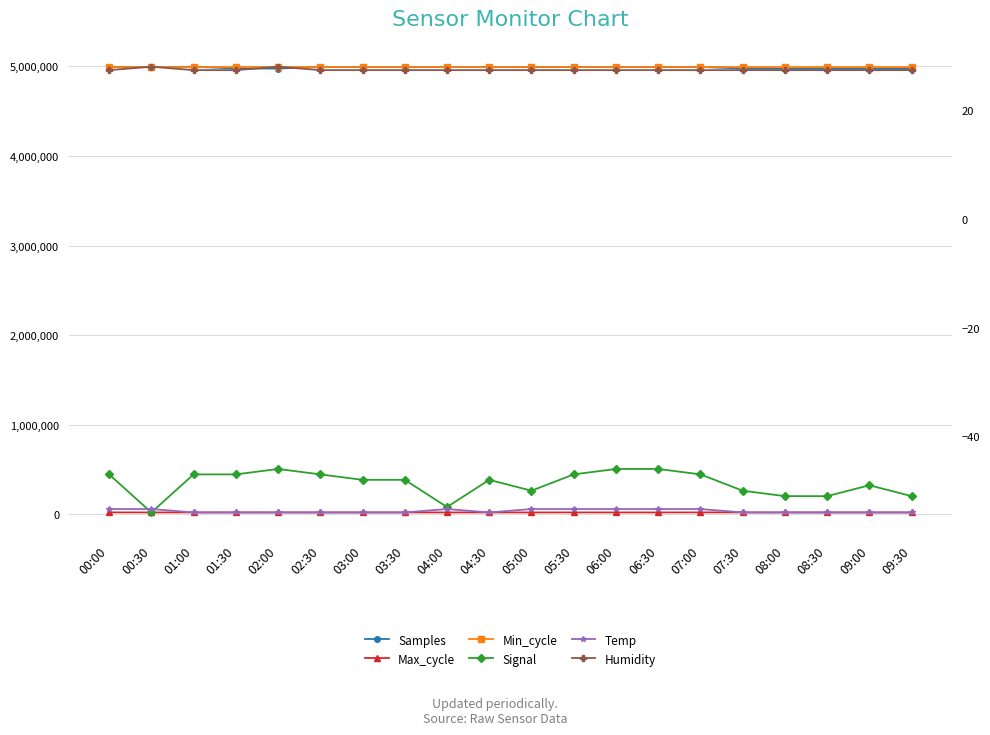

The Max_cycle series shows 12510.0 at 08:30. True or false?

False